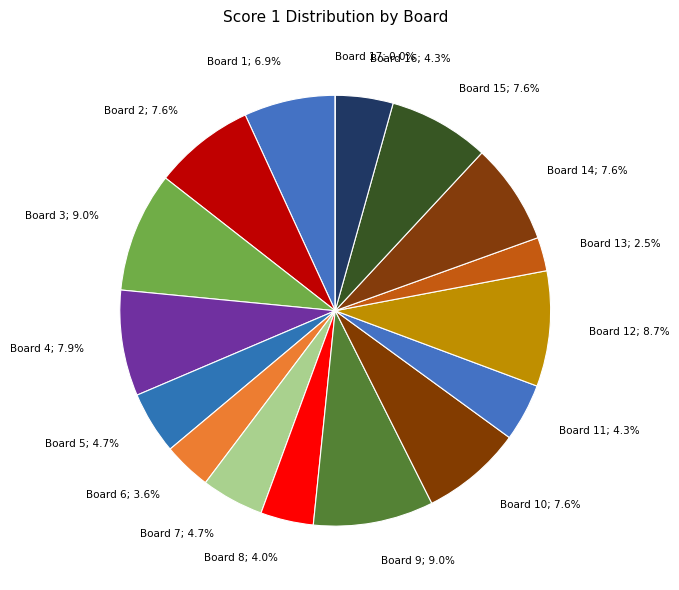

What is the largest slice in the pie chart?

Board 3 (25)